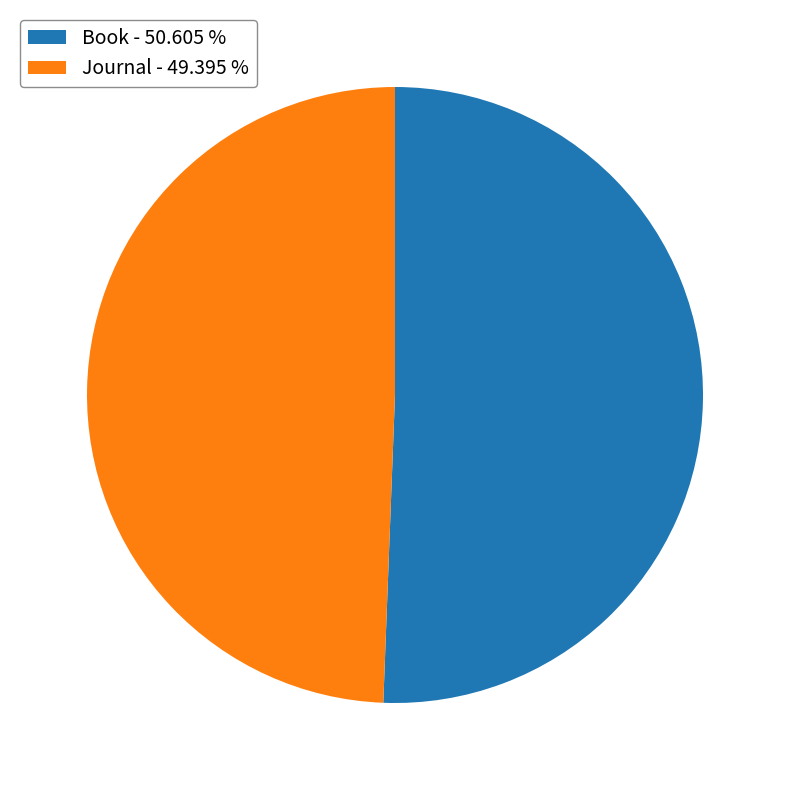

Is there a majority slice in this chart?

Yes